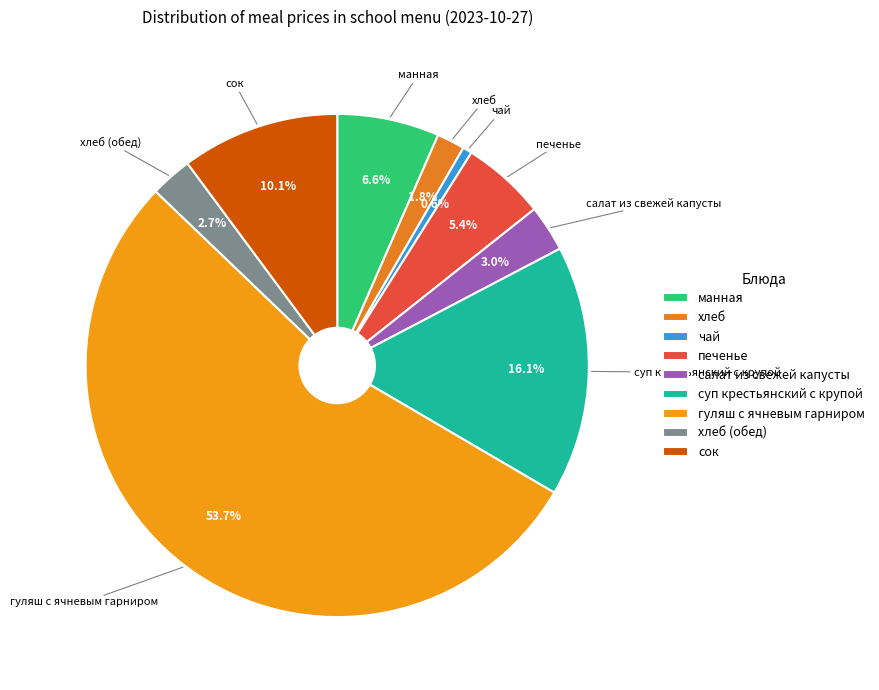

Between суп крестьянский с крупой and гуляш с ячневым гарниром, which is larger?

гуляш с ячневым гарниром